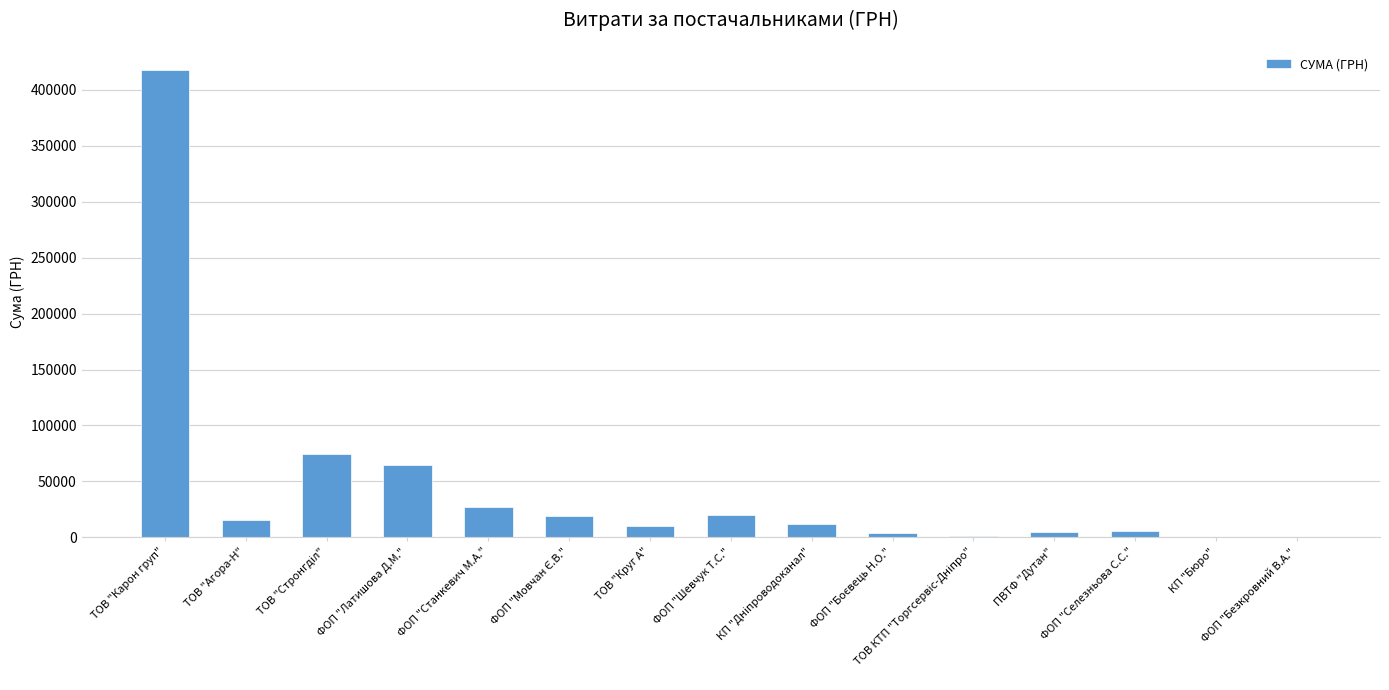

Which category has the highest value across all series?

ТОВ "Карон груп"